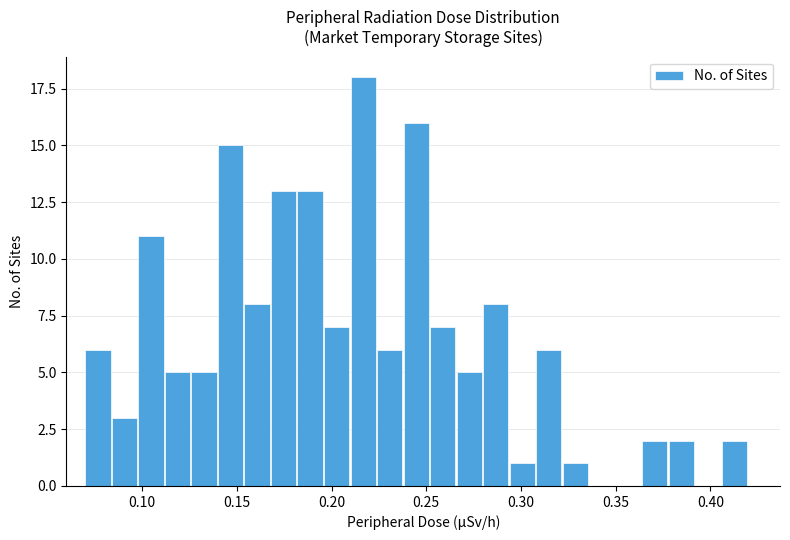

Around what value on the x-axis is the tallest bar? Give the approximate position of its centre, as read against the axis.

0.215